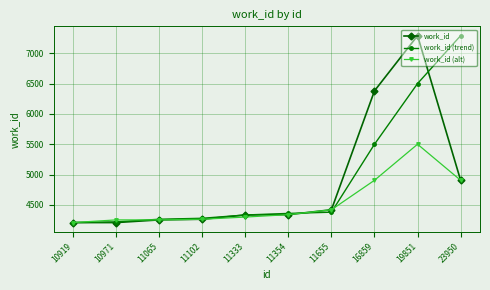

What is the spread (max minus min) of values at 11065?

11